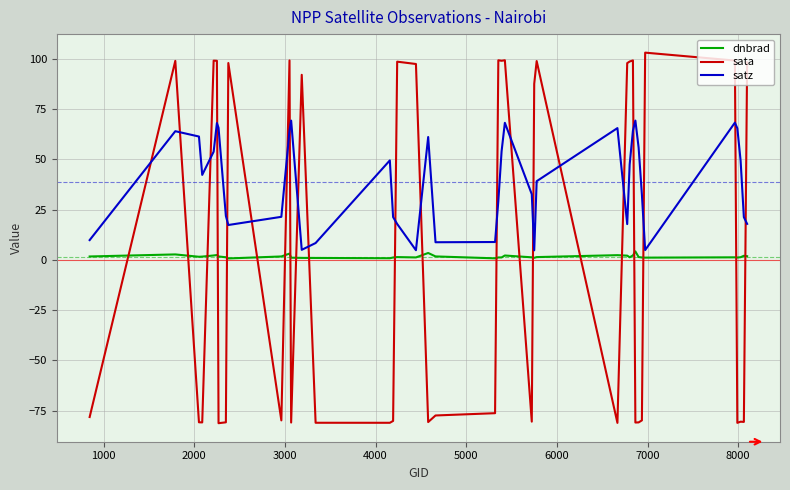

How many times do satz and sata cross each other?

21